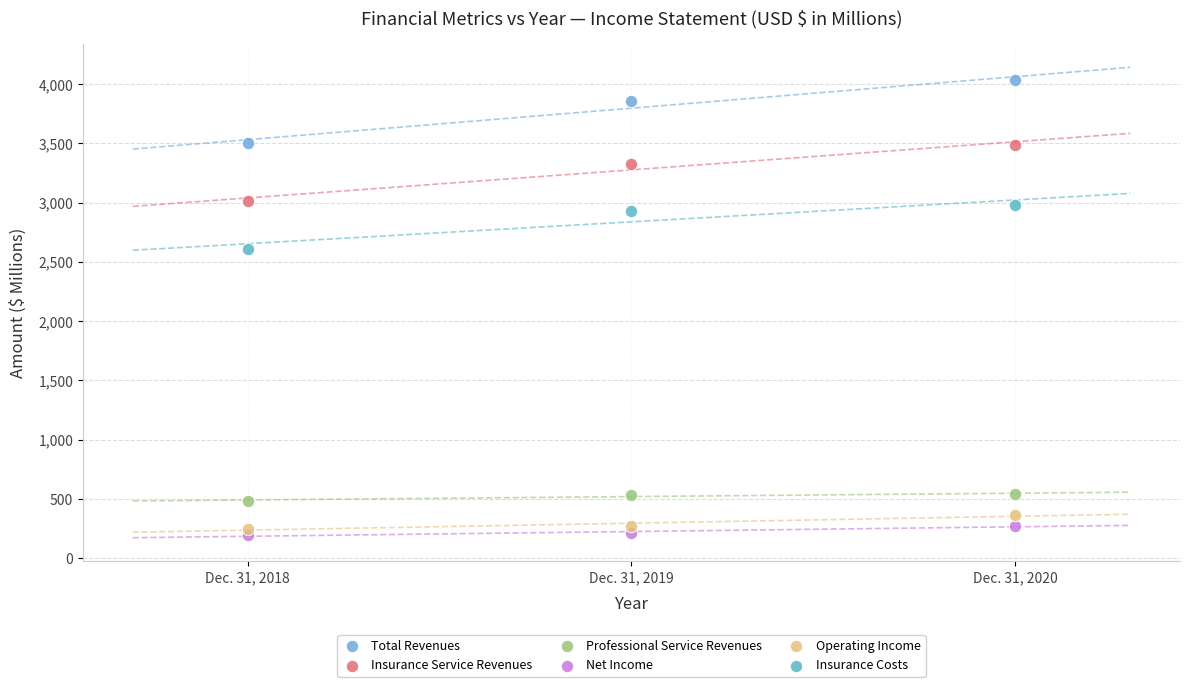

Across all data points, what is the range of Y values (max minus min)?

3842